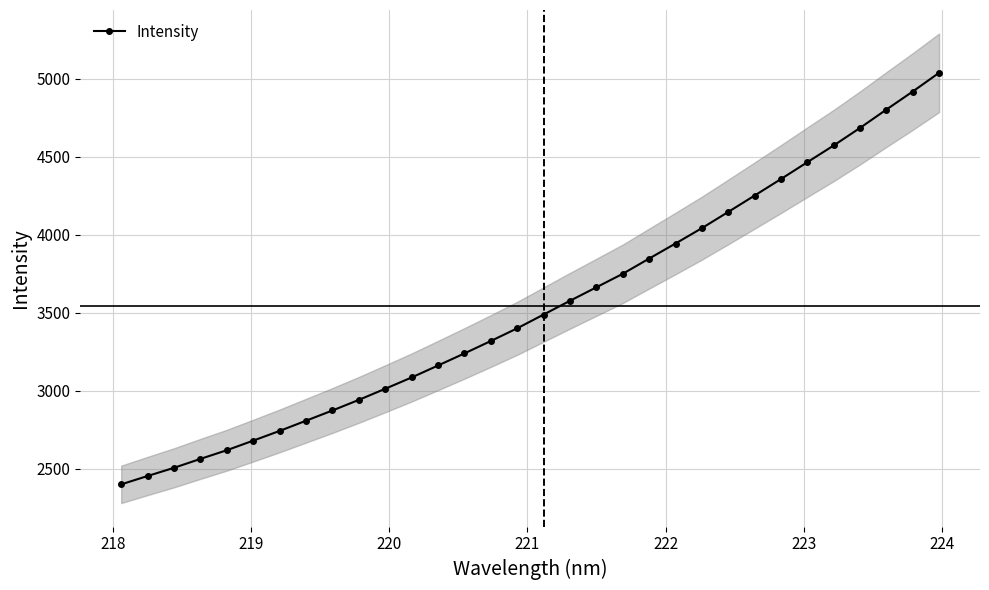

What is the value of the 31st point from the left?

4918.8